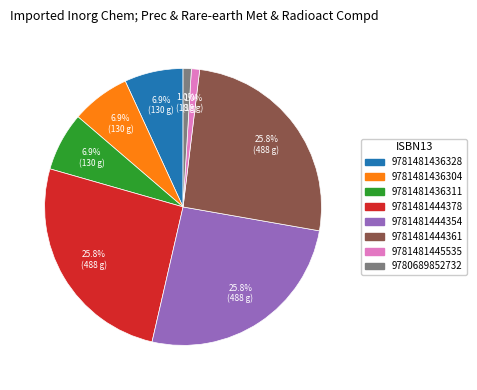

What percentage is the 9781481436311 slice, to the nearest percent?

7%